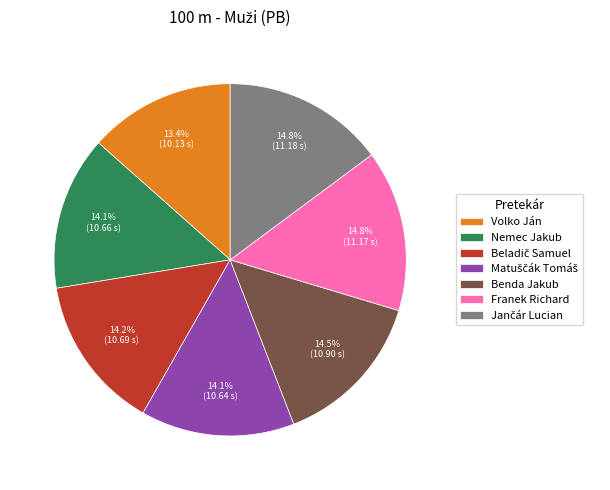

What is the smallest slice in the pie chart?

Volko Ján